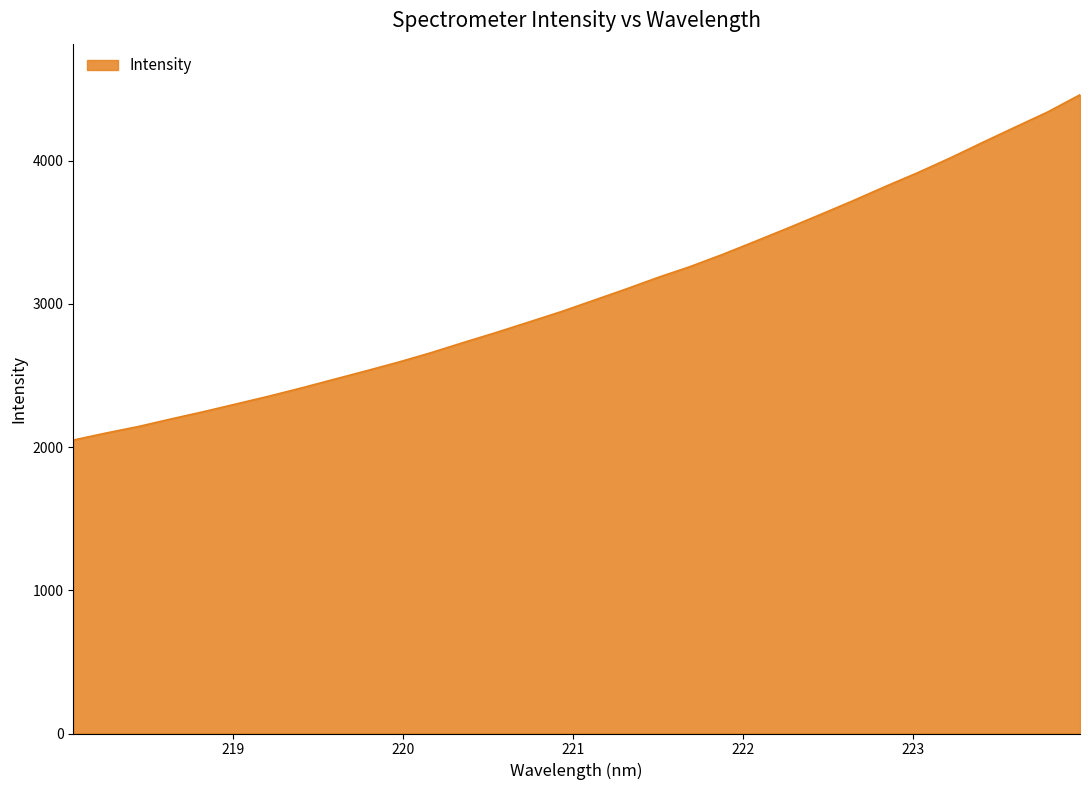

What is the minimum value shown in the chart?

2049.0